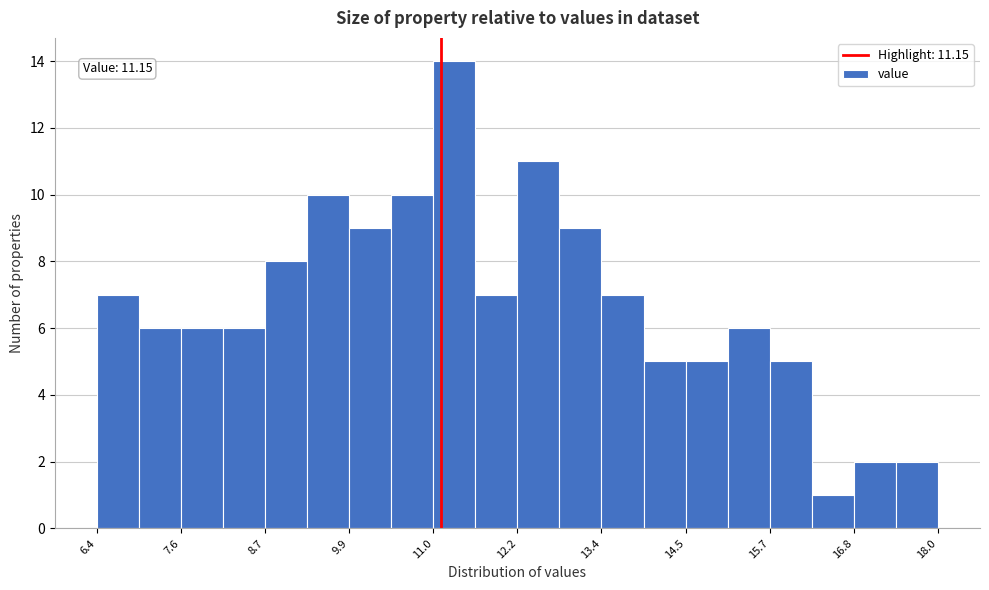

Read against the x-axis, roughly where is the centre of the tallest bar?

11.4